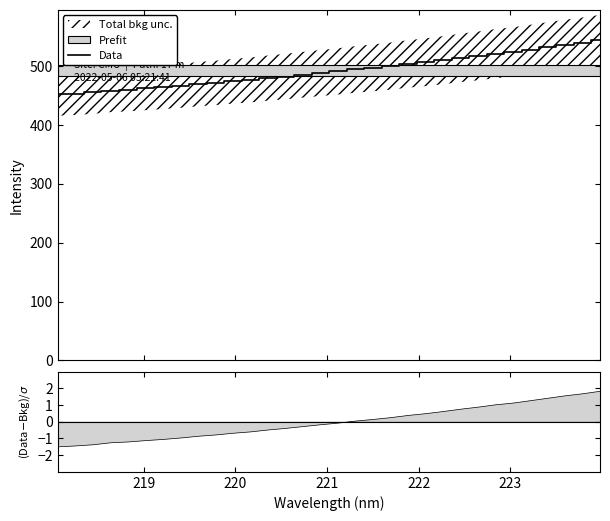

What is the value of the 27th point from the left?

523.9